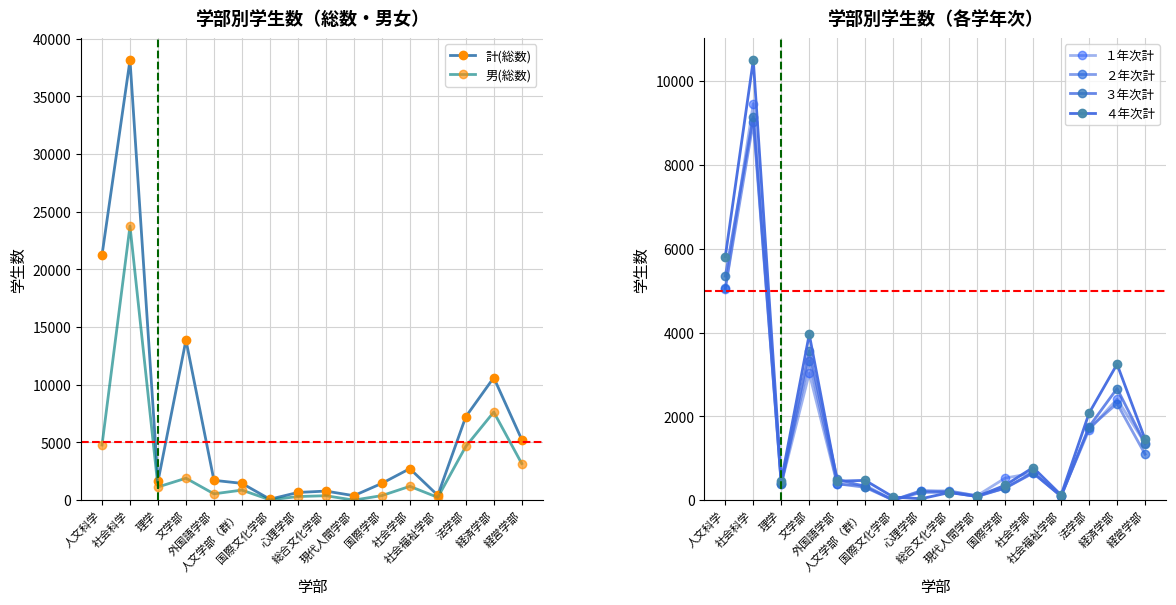

Which series has the largest total across all categories?

計(総数)